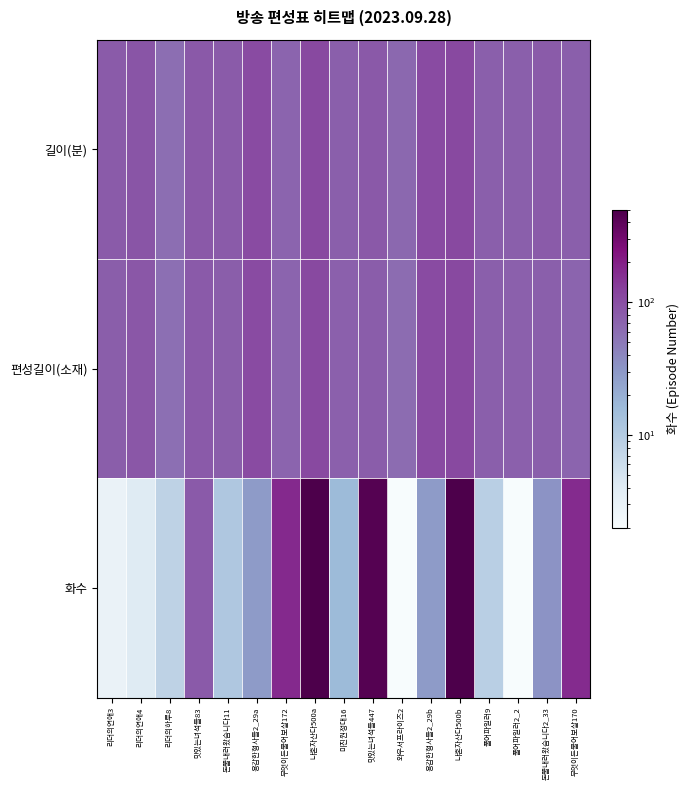

Reading right to left, extract all data points from this chart.

길이(분): 무엇이든물어보살170=75	돈쭐내러왔습니다2_33=80	풀어파일러2_2=75	풀어파일러9=75	나혼자산다500b=110	용감한형사들2_29b=105	와우서프라이즈2=65	맛있는녀석들447=85	미친원정대16=75	나혼자산다500a=110	무엇이든물어보살172=70	용감한형사들2_29a=105	돈쭐내러왔습니다11=80	맛있는녀석들83=85	리더의하루8=60	리더의연애4=90	리더의연애3=80
편성길이(소재): 무엇이든물어보살170=69	돈쭐내러왔습니다2_33=76	풀어파일러2_2=74	풀어파일러9=75	나혼자산다500b=110	용감한형사들2_29b=104	와우서프라이즈2=61	맛있는녀석들447=79	미친원정대16=74	나혼자산다500a=110	무엇이든물어보살172=69	용감한형사들2_29a=104	돈쭐내러왔습니다11=78	맛있는녀석들83=82	리더의하루8=59	리더의연애4=86	리더의연애3=78
화수: 무엇이든물어보살170=170	돈쭐내러왔습니다2_33=33	풀어파일러2_2=2	풀어파일러9=9	나혼자산다500b=500	용감한형사들2_29b=29	와우서프라이즈2=2	맛있는녀석들447=447	미친원정대16=16	나혼자산다500a=500	무엇이든물어보살172=172	용감한형사들2_29a=29	돈쭐내러왔습니다11=11	맛있는녀석들83=83	리더의하루8=8	리더의연애4=4	리더의연애3=3